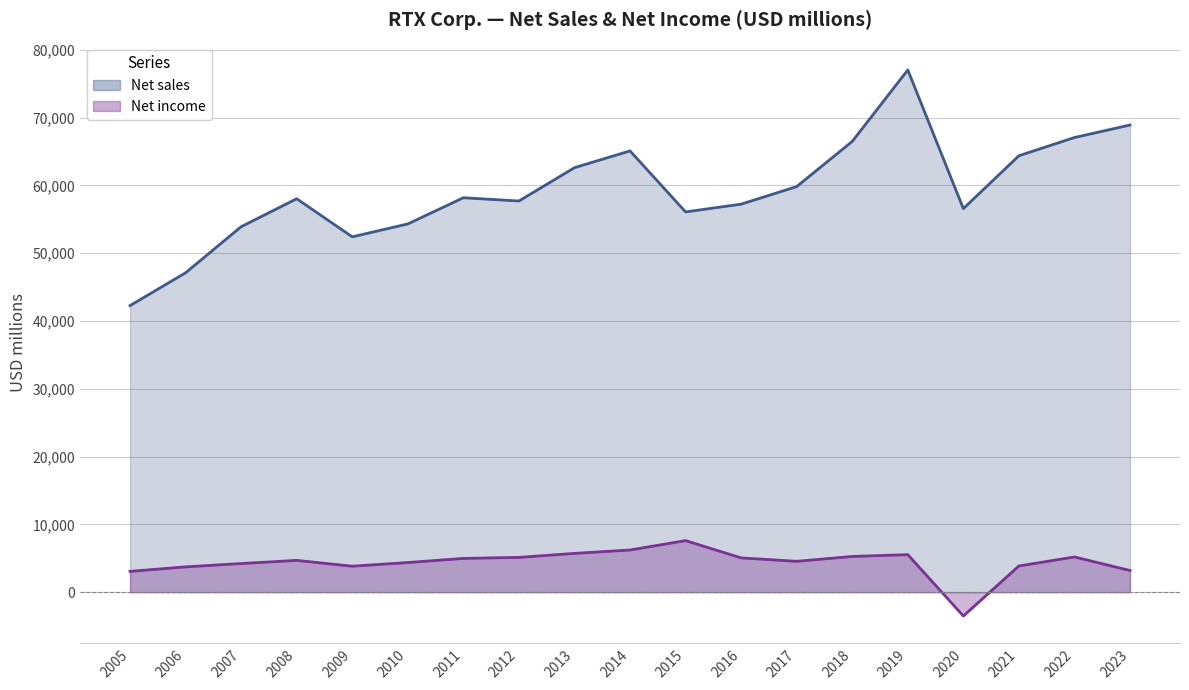

Rank the series at 2014 from highest to lowest value.

Net sales, Net income